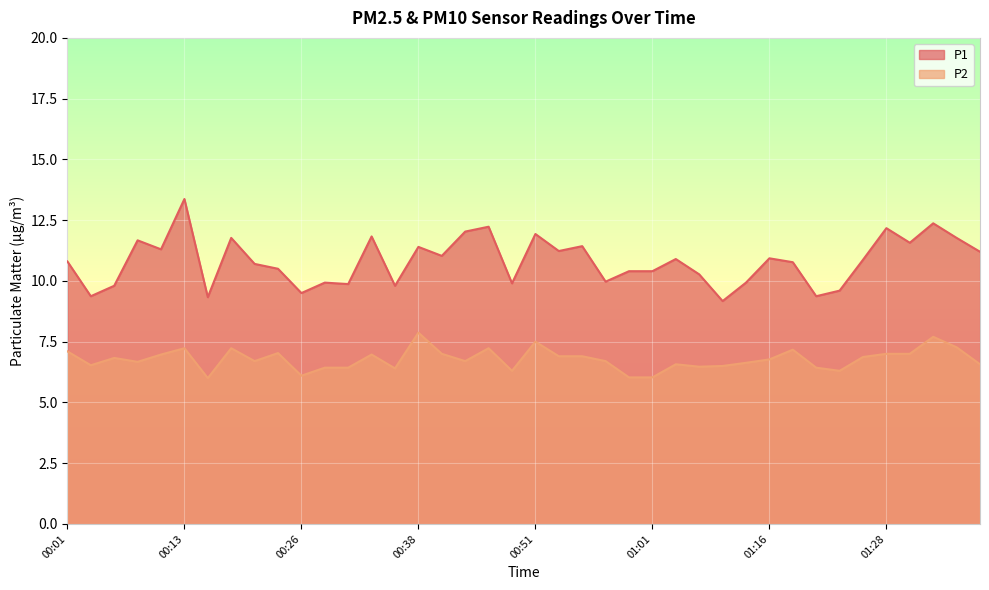

True or false: P2 has more than 0 interior local peaks.

True